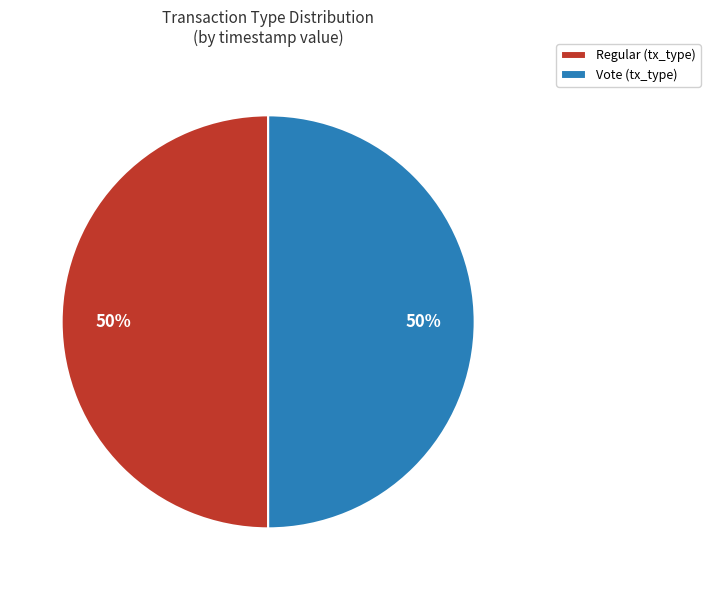

To the nearest percent, what is the combined percentage of Regular (tx_type) and Vote (tx_type)?

100%